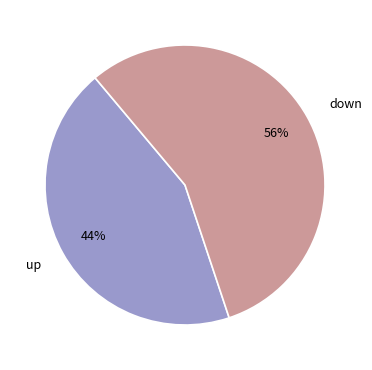

To the nearest percent, what is the difference between the down and up slice percentages?

12%